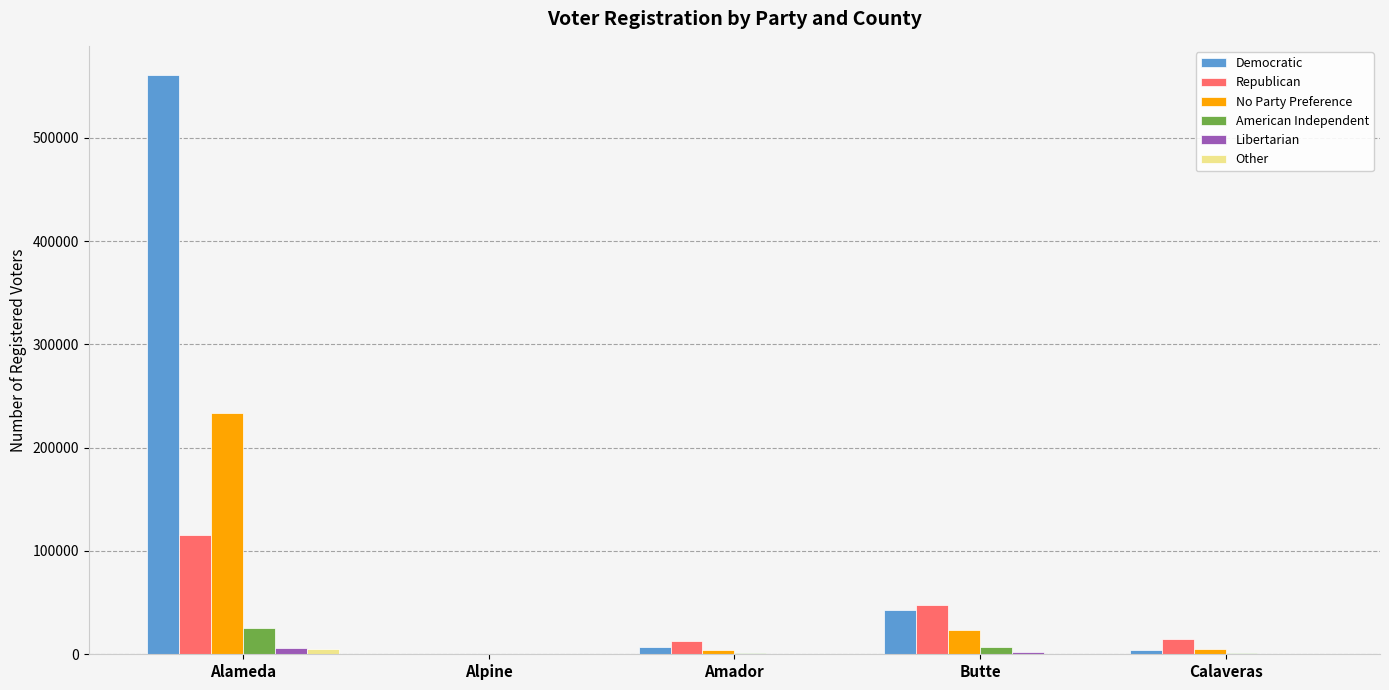

What is the maximum value for American Independent?

25490